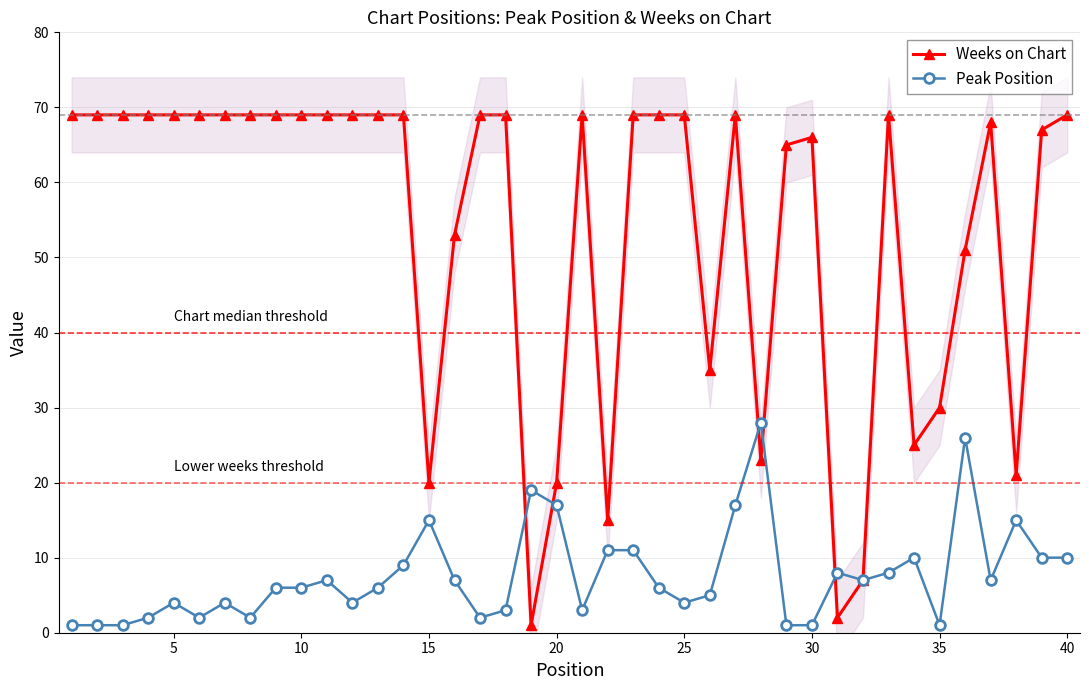

True or false: Peak Position has a value of 15 at 15.

True